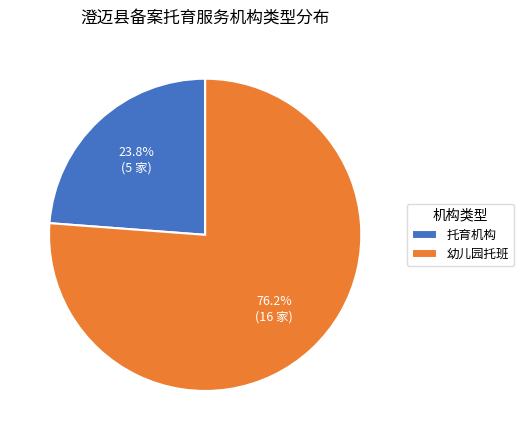

Rank the categories by value from lowest to highest.

托育机构, 幼儿园托班